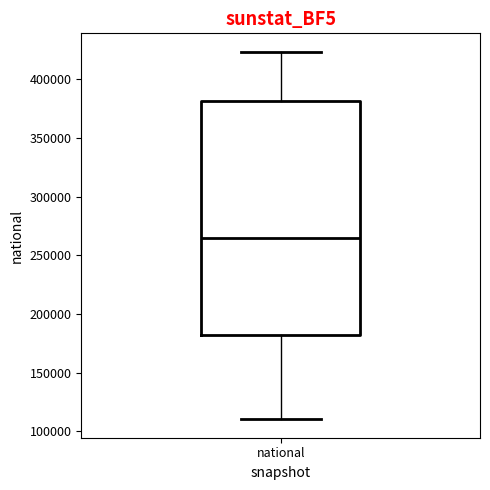

Where is the lower edge of the box for national on the y-axis? The values are not printed on the chart, so give them approximately, as read against the axis.

180000